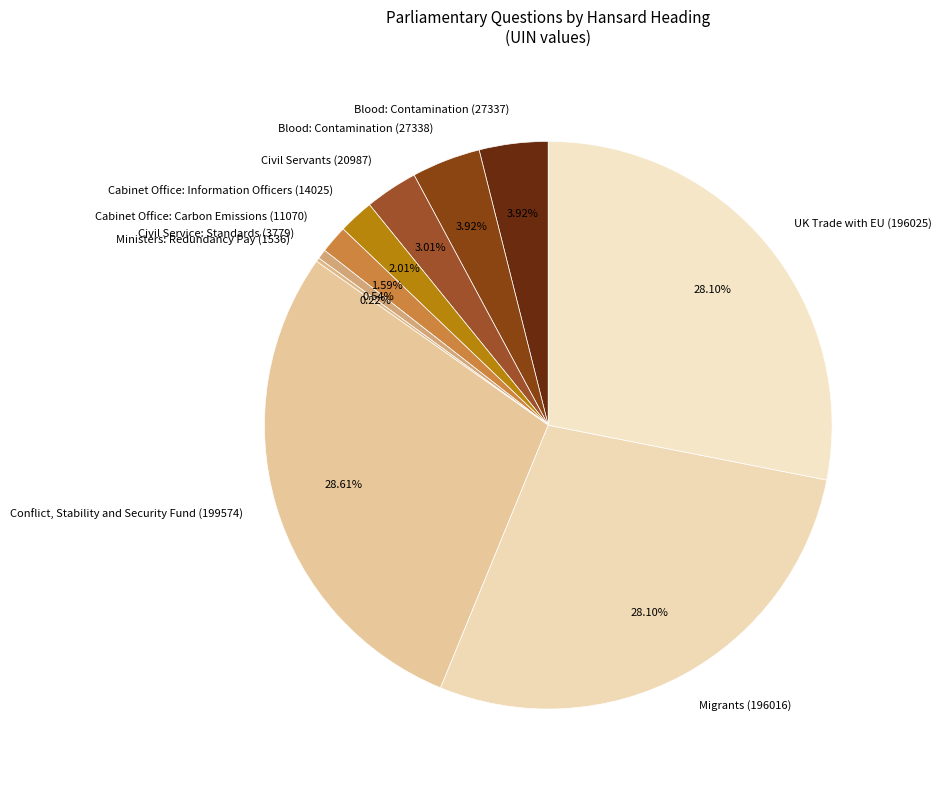

To the nearest percent, what portion does Civil Service: Standards (3779) represent?

1%